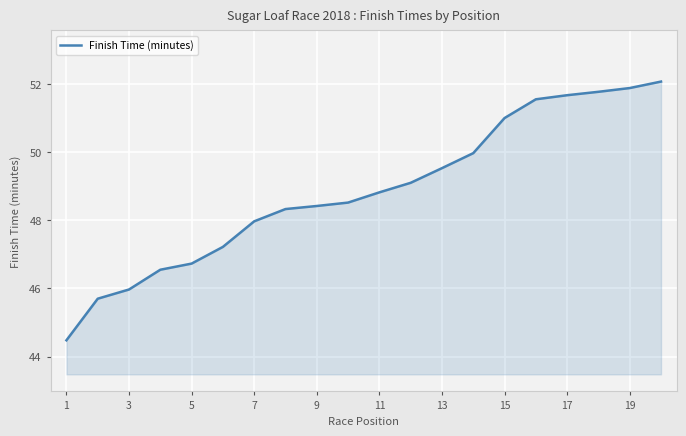

What is the smallest value displayed?

44.5